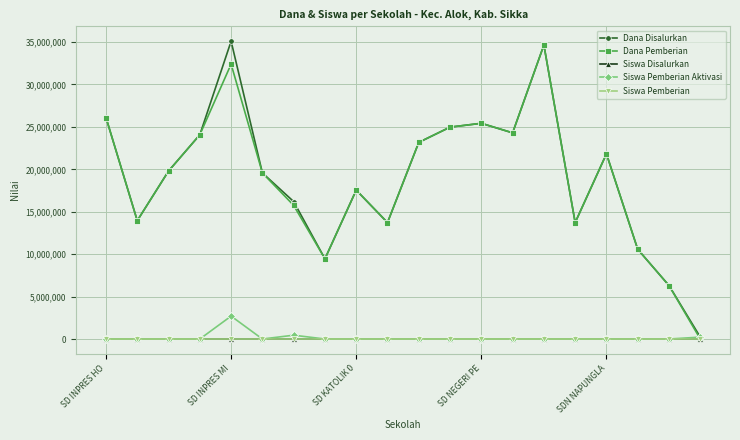

What is the greatest value displayed?

35100000